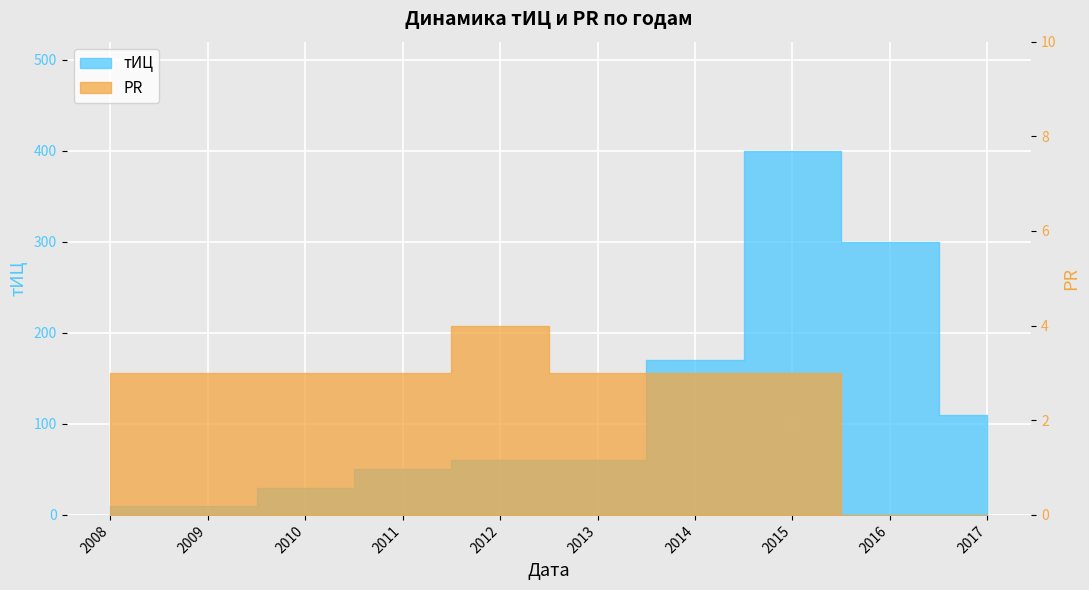

What is the sum of all PR values?

25